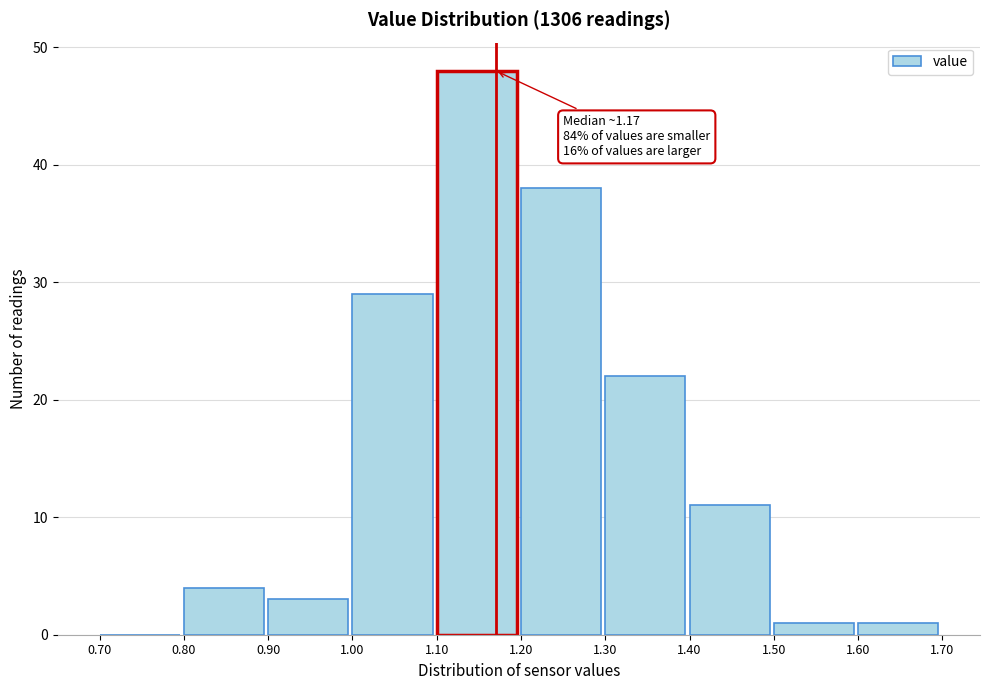

Which range on the x-axis has the tallest bar?

1.10 to 1.20